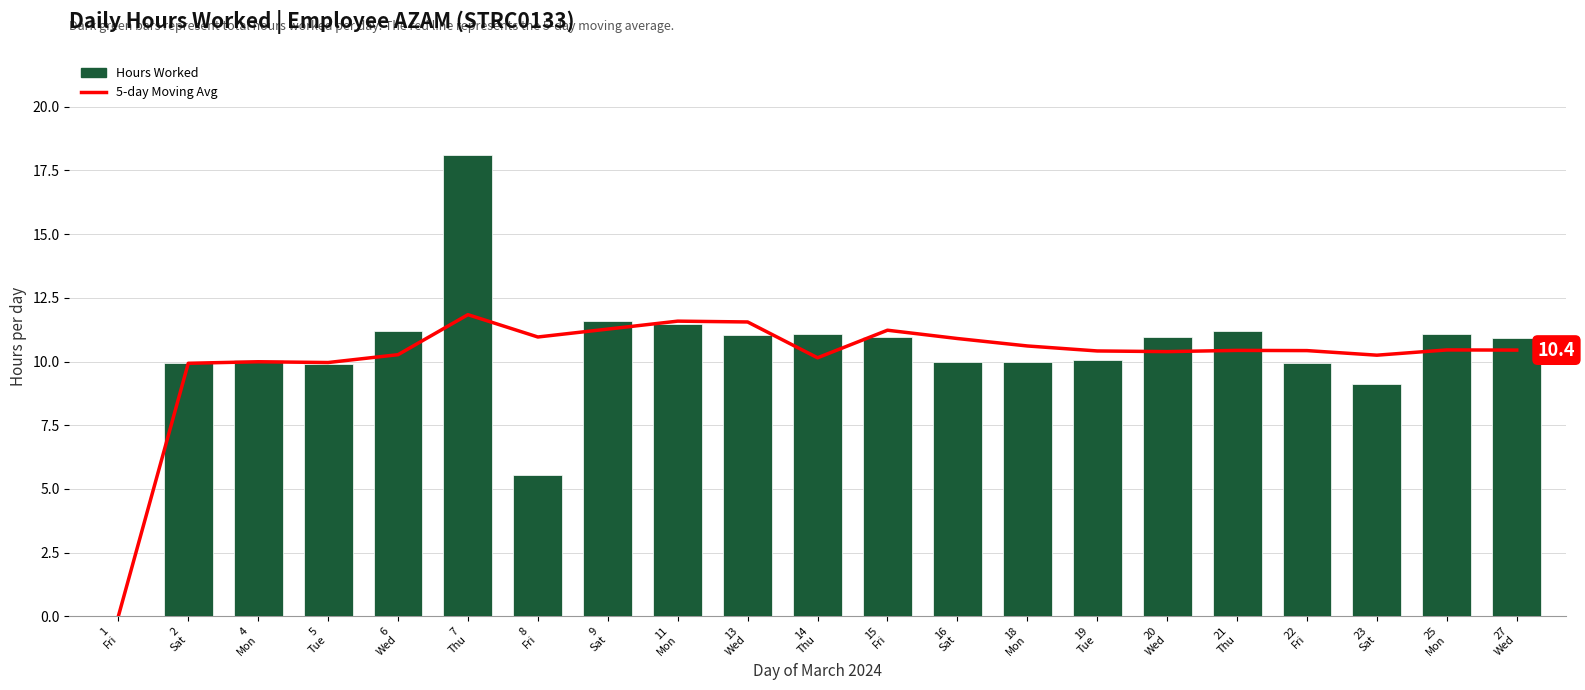

What is the sum of the 5-day Moving Avg values at 5
Tue and 14
Thu?

20.1